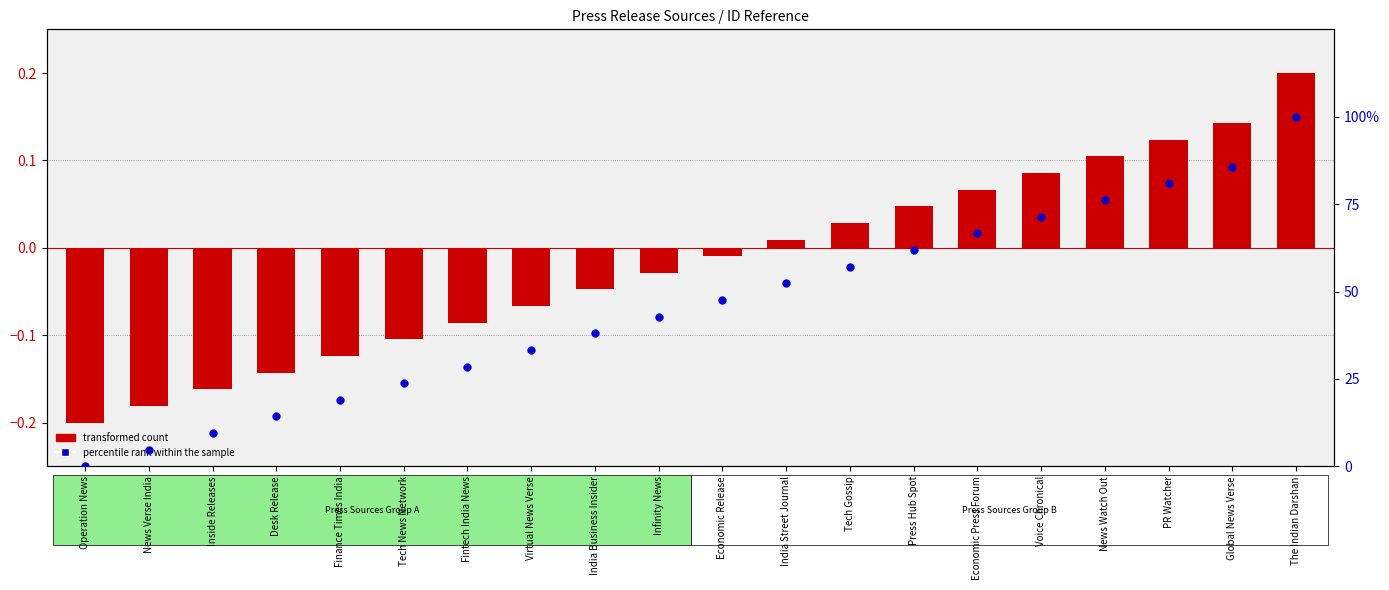

At which category is the sum across all series the highest?

The Indian Darshan